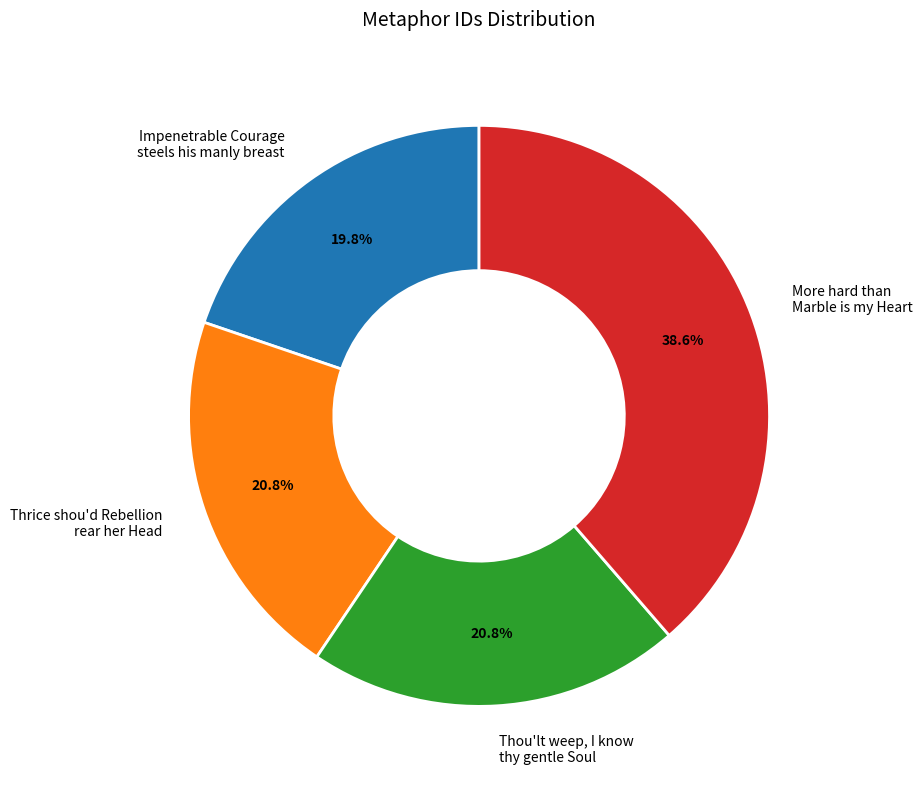

Is it true that Thrice shou'd Rebellion rear her Head is 21% of the pie?

True